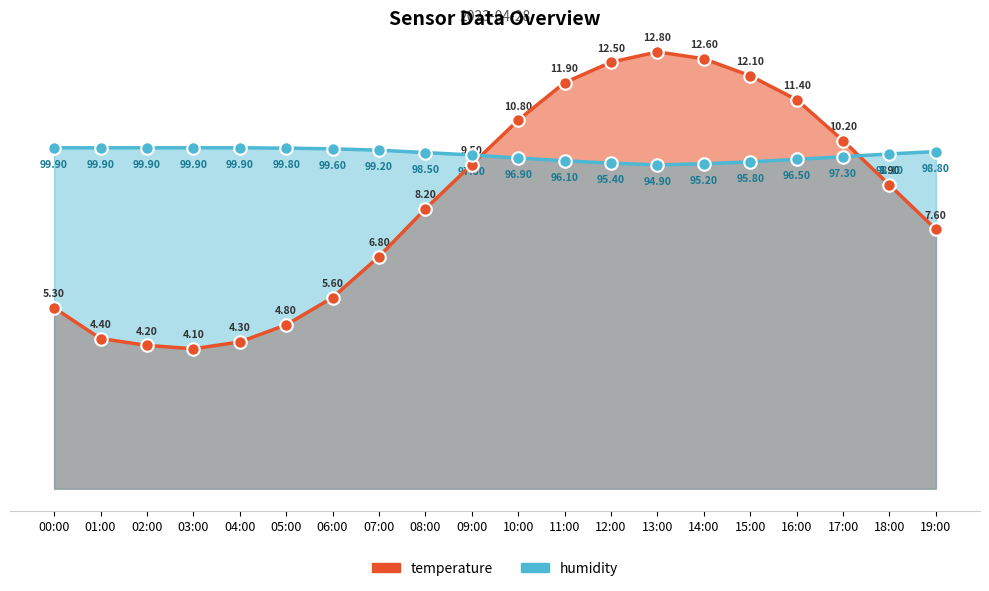

Reading right to left, what are all the values shown in this chart?

temperature: 19:00=7.6	18:00=8.9	17:00=10.2	16:00=11.4	15:00=12.1	14:00=12.6	13:00=12.8	12:00=12.5	11:00=11.9	10:00=10.8	09:00=9.5	08:00=8.2	07:00=6.8	06:00=5.6	05:00=4.8	04:00=4.3	03:00=4.1	02:00=4.2	01:00=4.4	00:00=5.3
humidity: 19:00=9.9	18:00=9.8	17:00=9.7	16:00=9.7	15:00=9.6	14:00=9.5	13:00=9.5	12:00=9.5	11:00=9.6	10:00=9.7	09:00=9.8	08:00=9.8	07:00=9.9	06:00=10.0	05:00=10.0	04:00=10.0	03:00=10.0	02:00=10.0	01:00=10.0	00:00=10.0